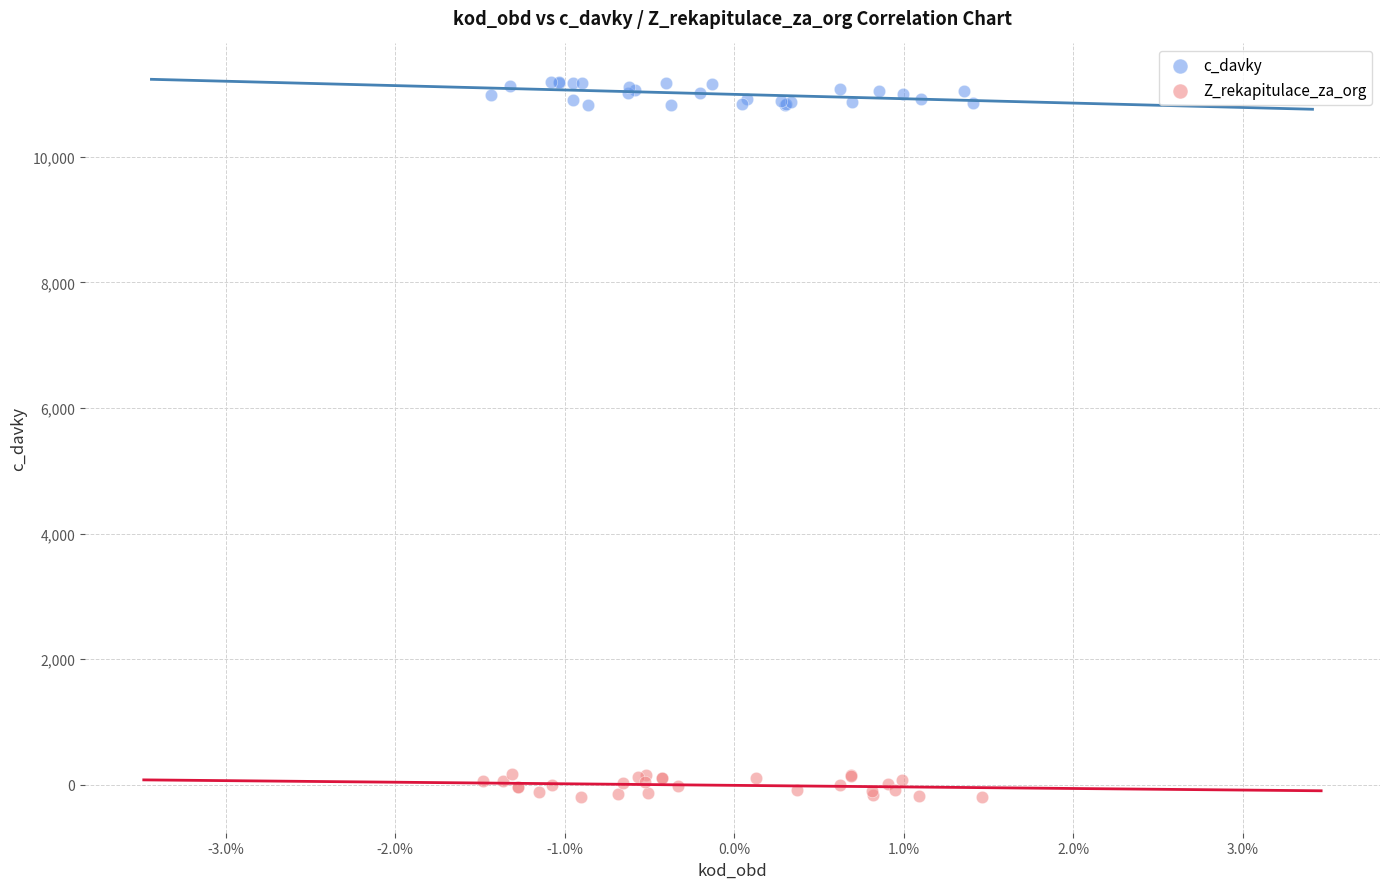

What are all the series names shown in the legend?

c_davky, Z_rekapitulace_za_org